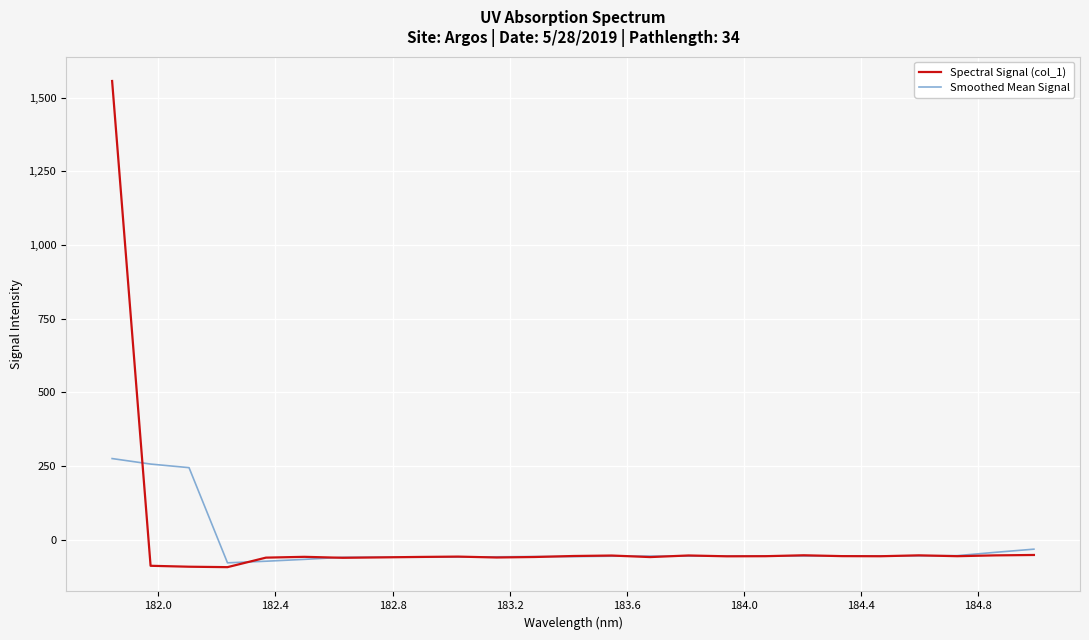

What is the smallest value displayed?

-93.4